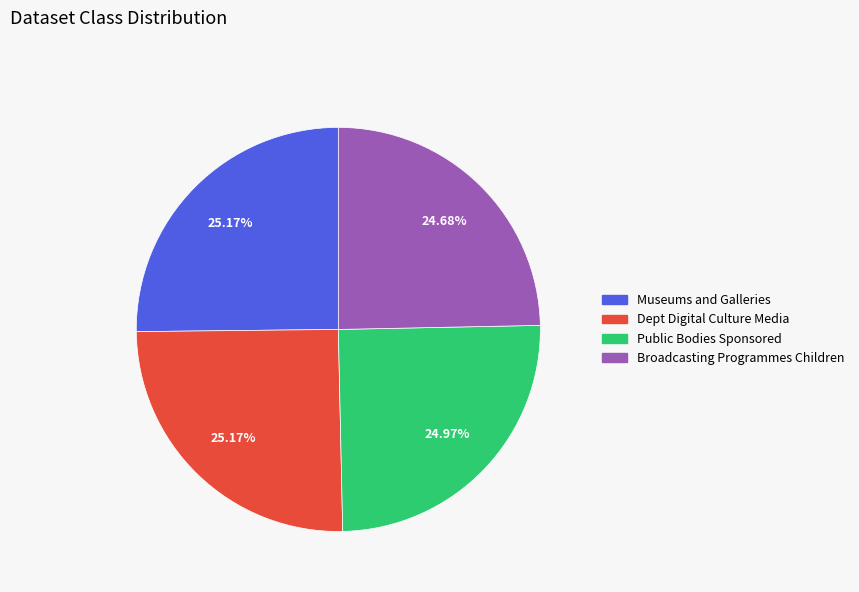

To the nearest percent, what is the average slice percentage?

25%